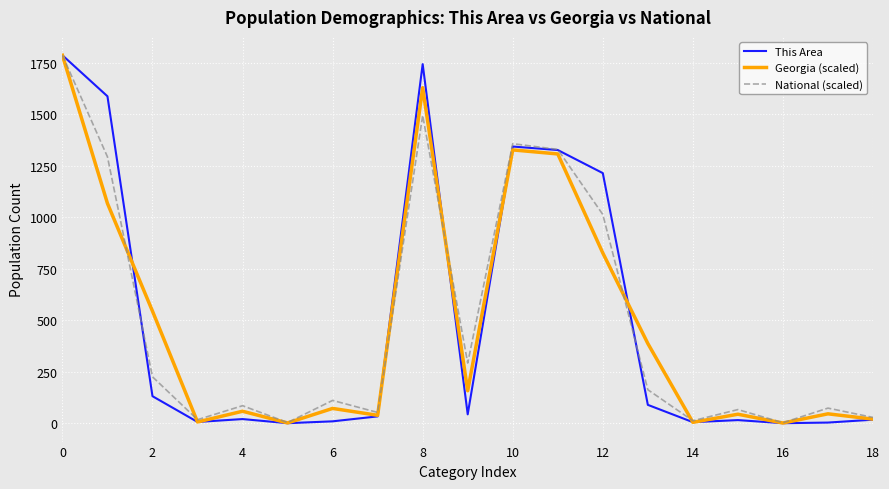

How many lines are shown in the chart?

3